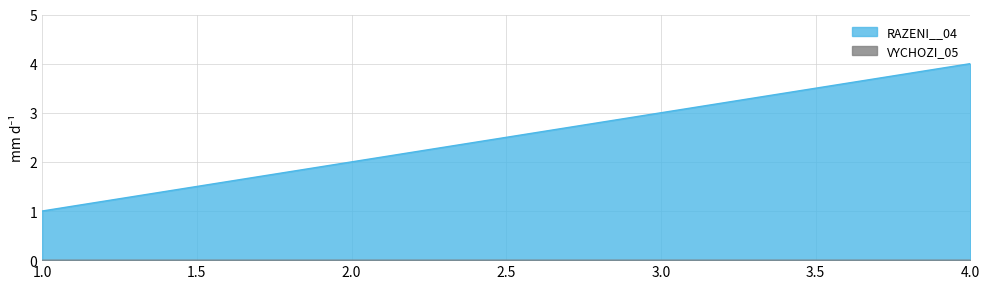

List the labels in order of value, smallest first.

1, 2, 3, 4